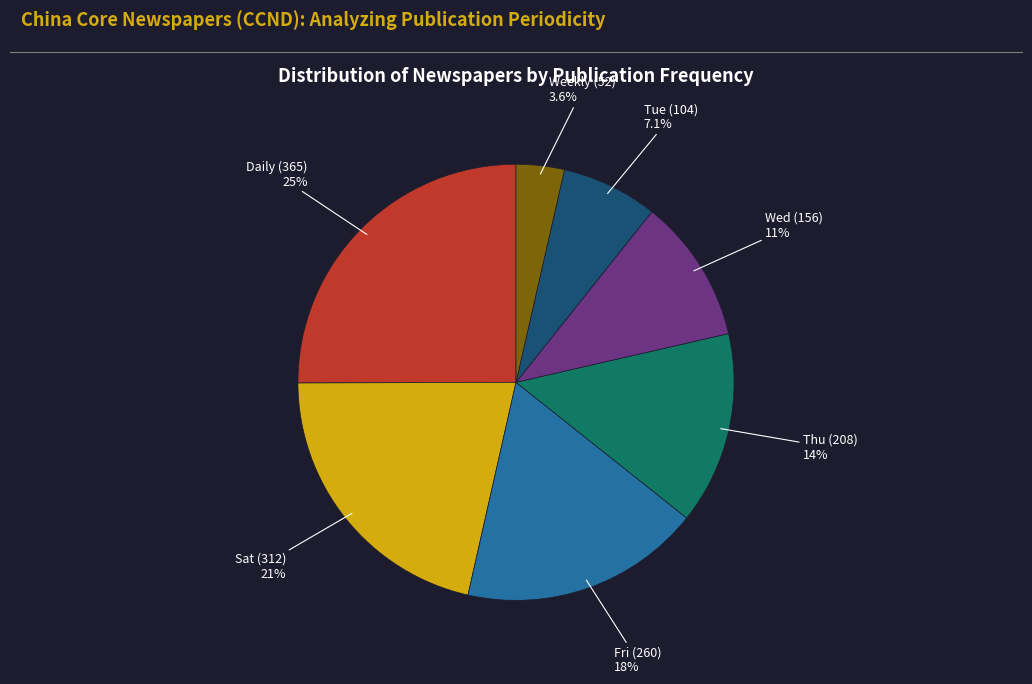

How many segments does this pie chart have?

7